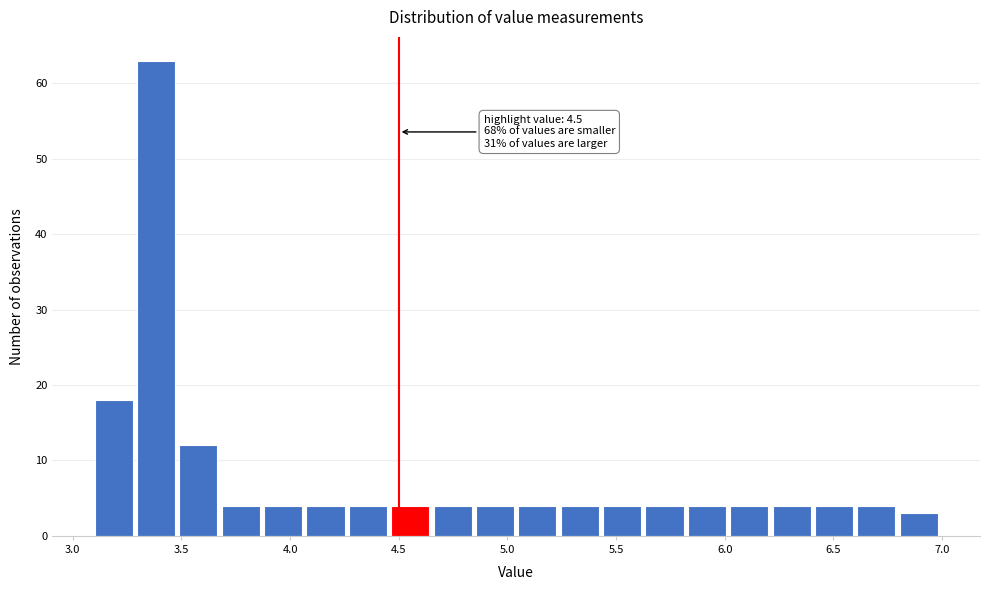

Read against the x-axis, roughly where is the centre of the tallest bar?

3.40